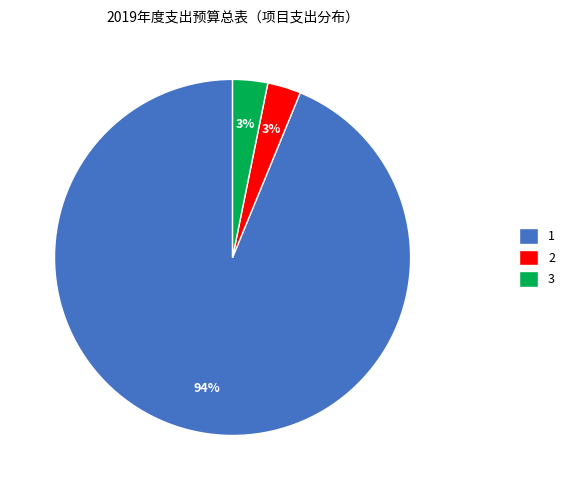

What percentage is the 2 slice, to the nearest percent?

3%